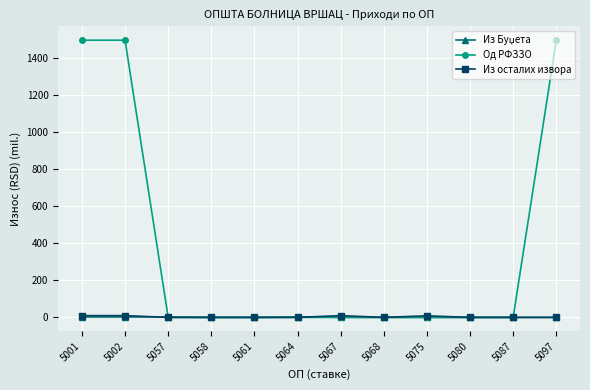

What is the greatest value displayed?

1494.8